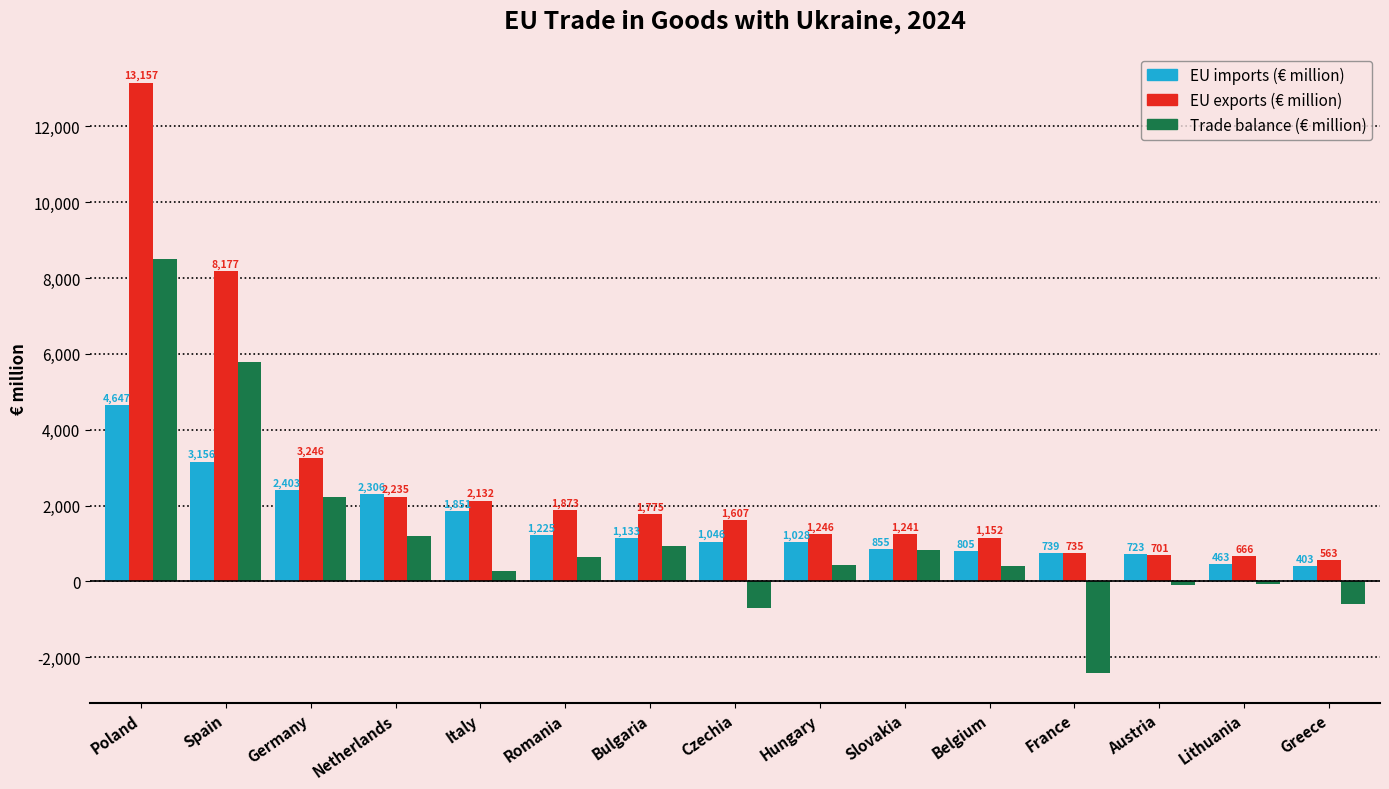

What is the difference between the Trade balance (€ million) values at Lithuania and Germany?

2274.2